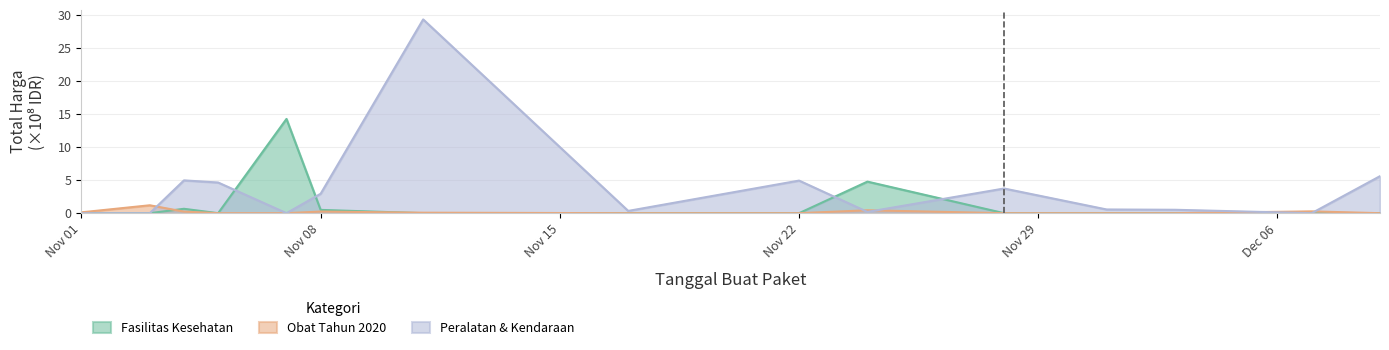

What is the difference between the Peralatan & Kendaraan values at 2021-11-24 and 2021-11-11?

29.1